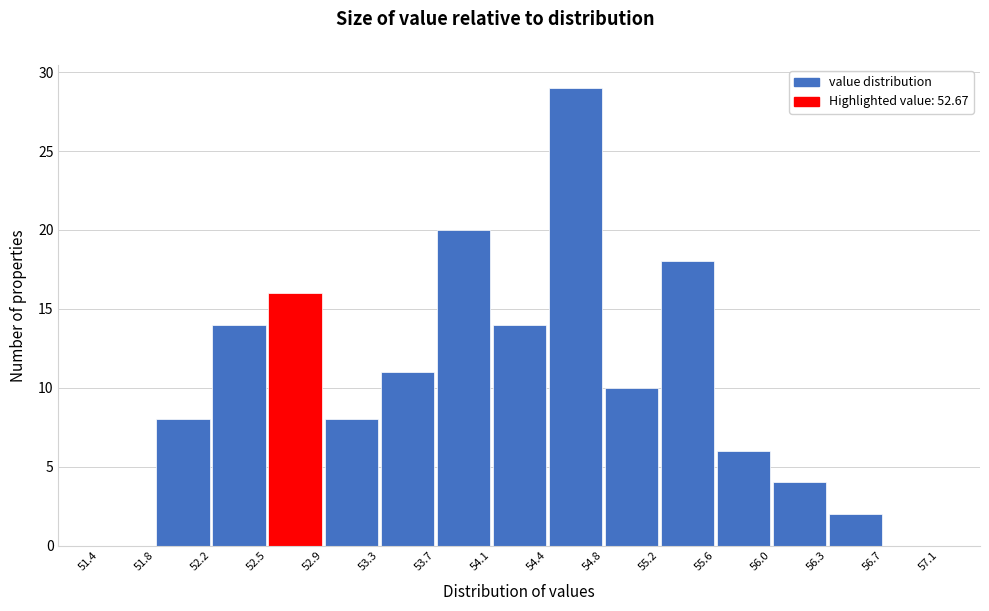

Reading left to right, transcribe this chart: for each bar, give the range it covers on the x-axis and its height. The values are not printed on the chart, so give them approximately, as read against the axis.

51.4 to 51.8: 0
51.8 to 52.2: 8
52.2 to 52.5: 14
52.5 to 52.9: 16
52.9 to 53.3: 8
53.3 to 53.7: 11
53.7 to 54.1: 20
54.1 to 54.4: 14
54.4 to 54.8: 29
54.8 to 55.2: 10
55.2 to 55.6: 18
55.6 to 56.0: 6
56.0 to 56.3: 4
56.3 to 56.7: 2
56.7 to 57.1: 0